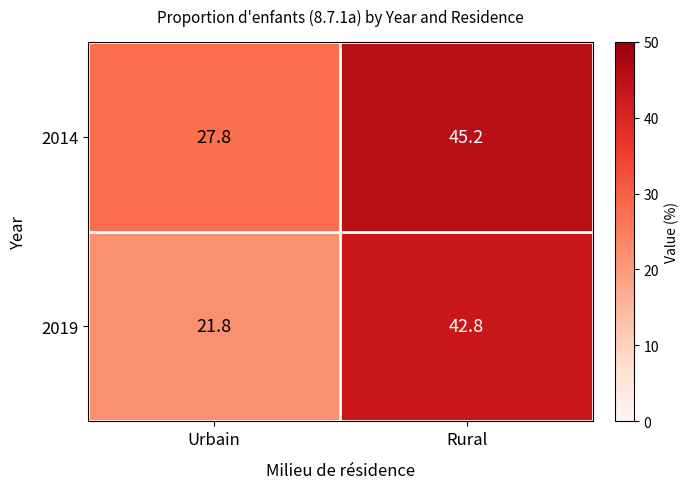

Reading right to left, extract all data points from this chart.

2014: Rural=45.2	Urbain=27.8
2019: Rural=42.8	Urbain=21.8